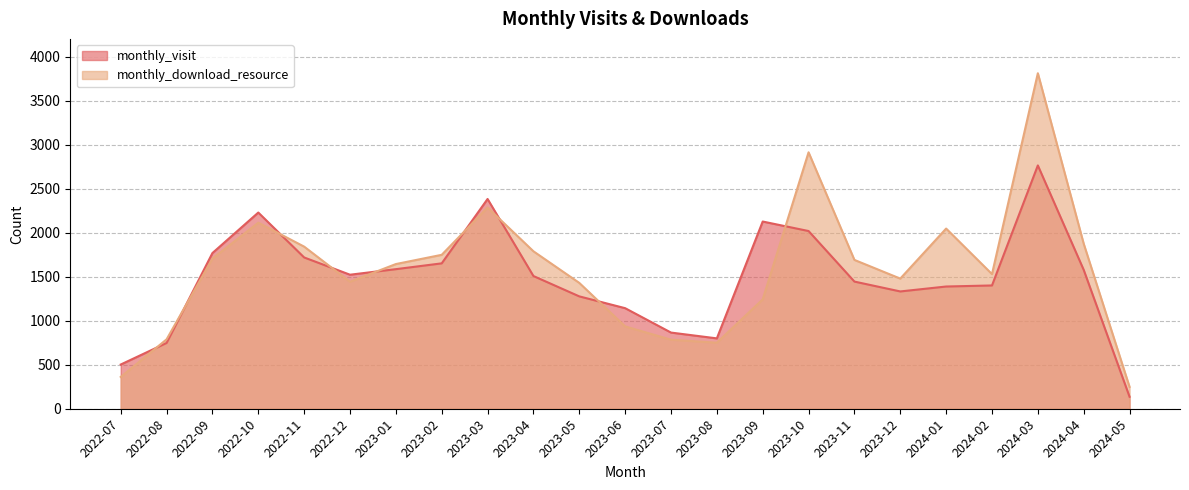

How many interior local peaks does the monthly_visit series have?

4